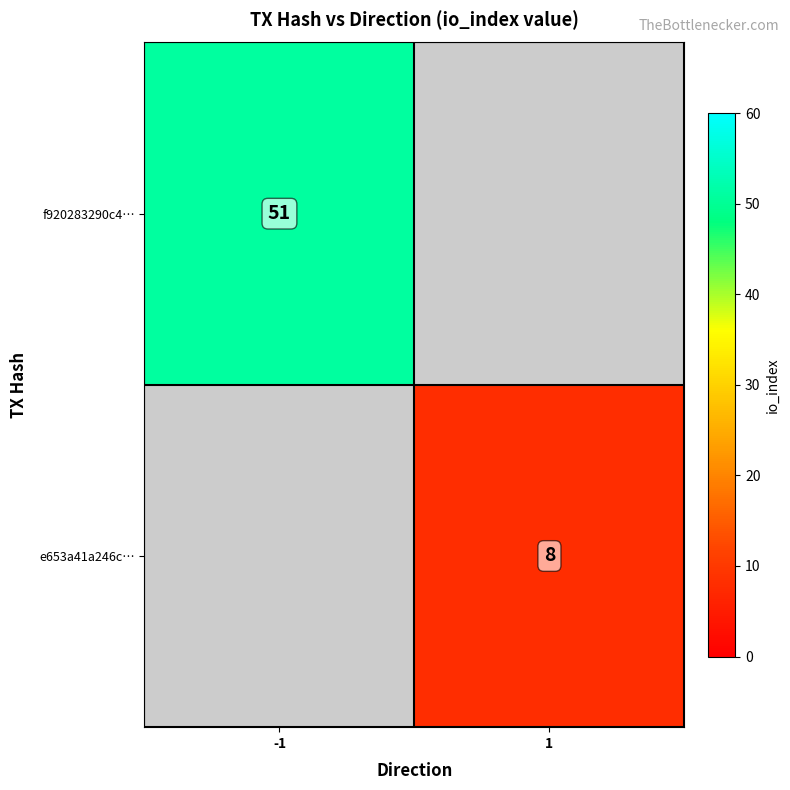

Is the value of e653a41a246c… at 1 greater than the value of f920283290c4… at -1?

No